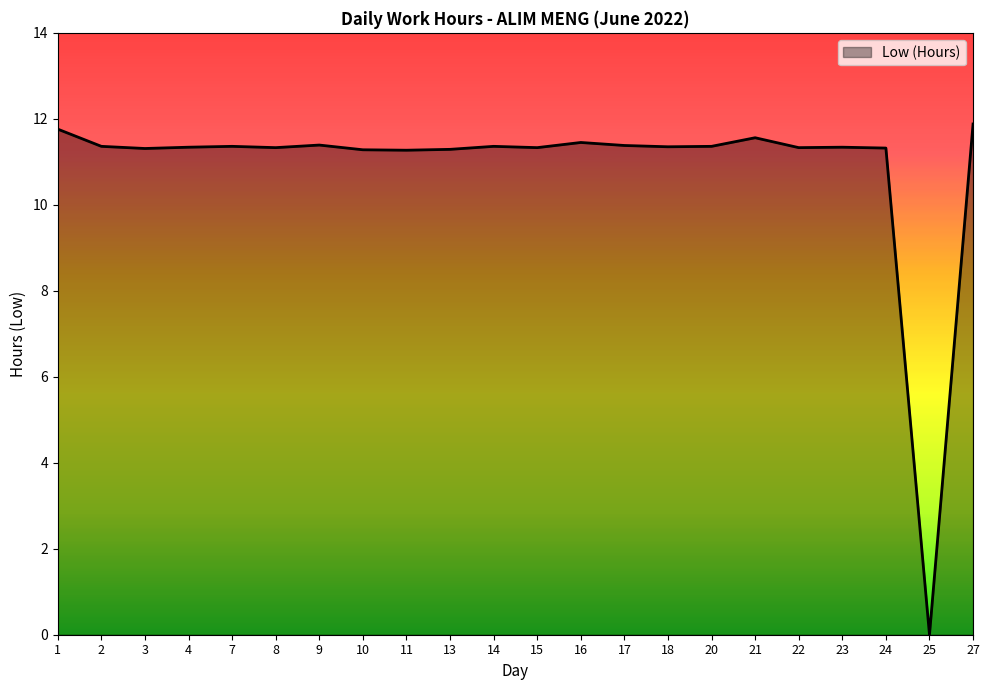

How many values exceed 11?

21